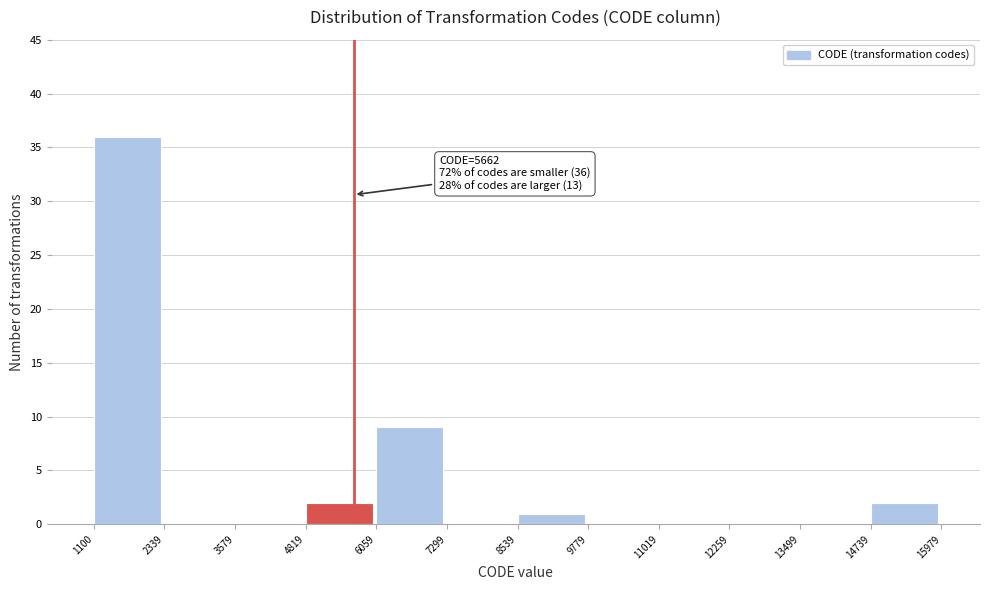

Over which range of the x-axis is the bar tallest?

1100 to 2339